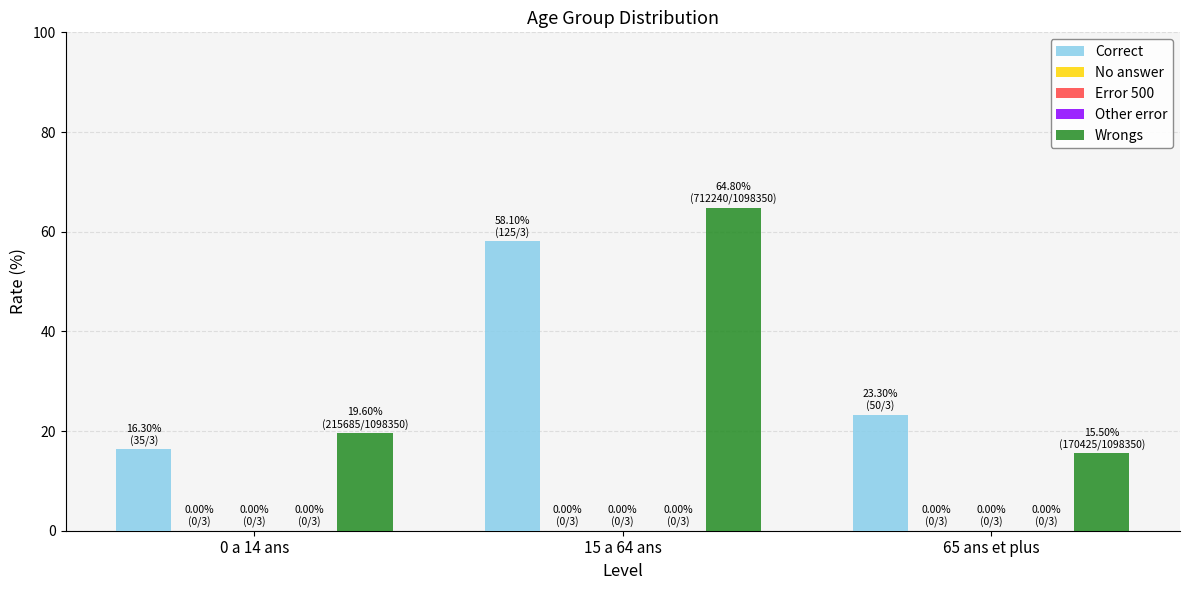

How many groups of bars are there?

3